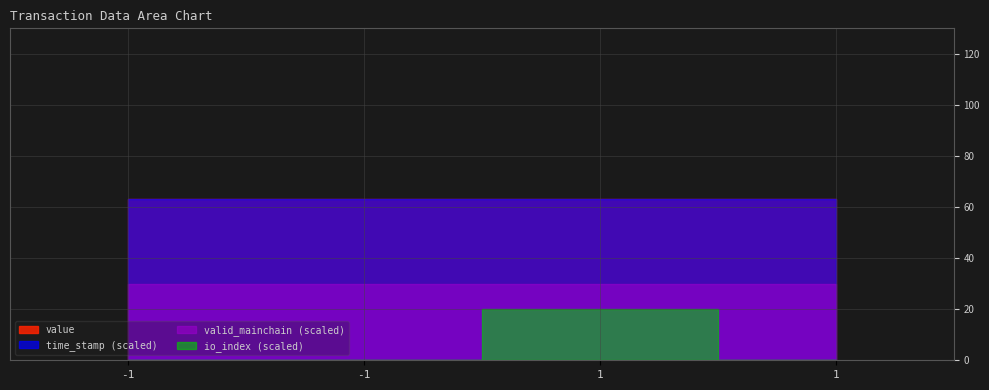

Which series changed the most between 1 and 1?

io_index